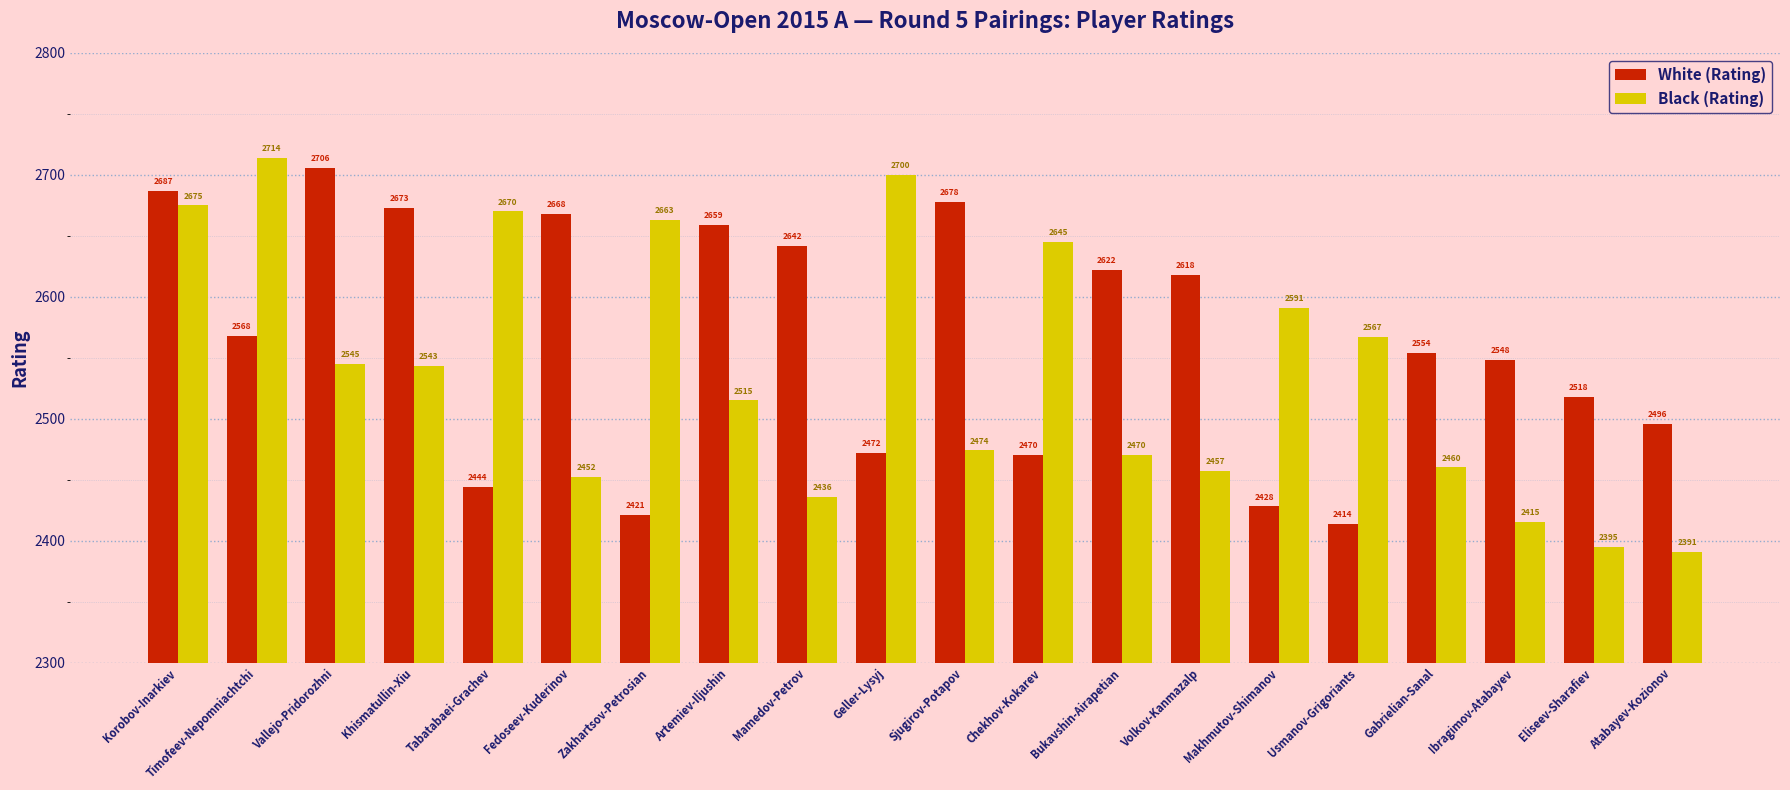

What is the approximate value of White (Rating) at Makhmutov-Shimanov, to the nearest 10?

2430